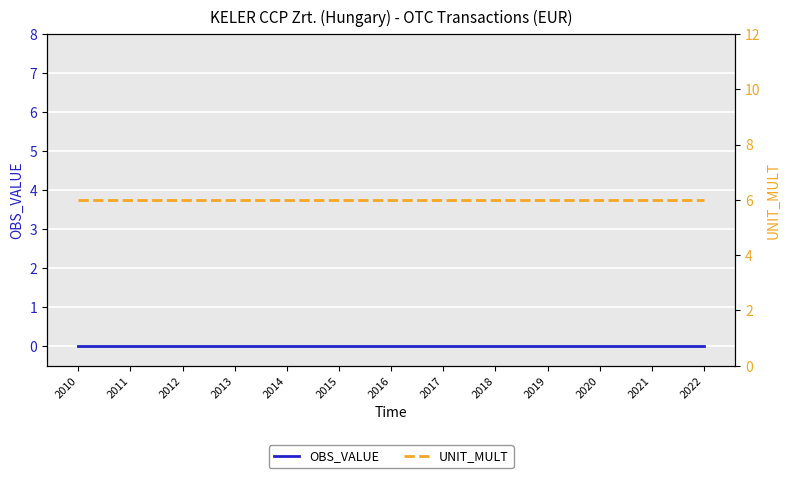

Between 2017 and 2022, which series saw the biggest shift?

OBS_VALUE